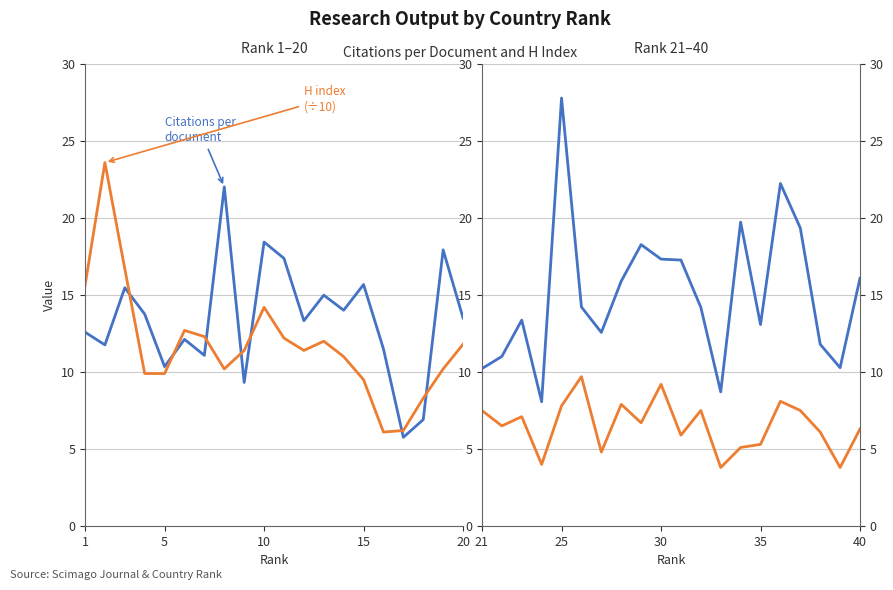

How many categories are shown in the chart?

20